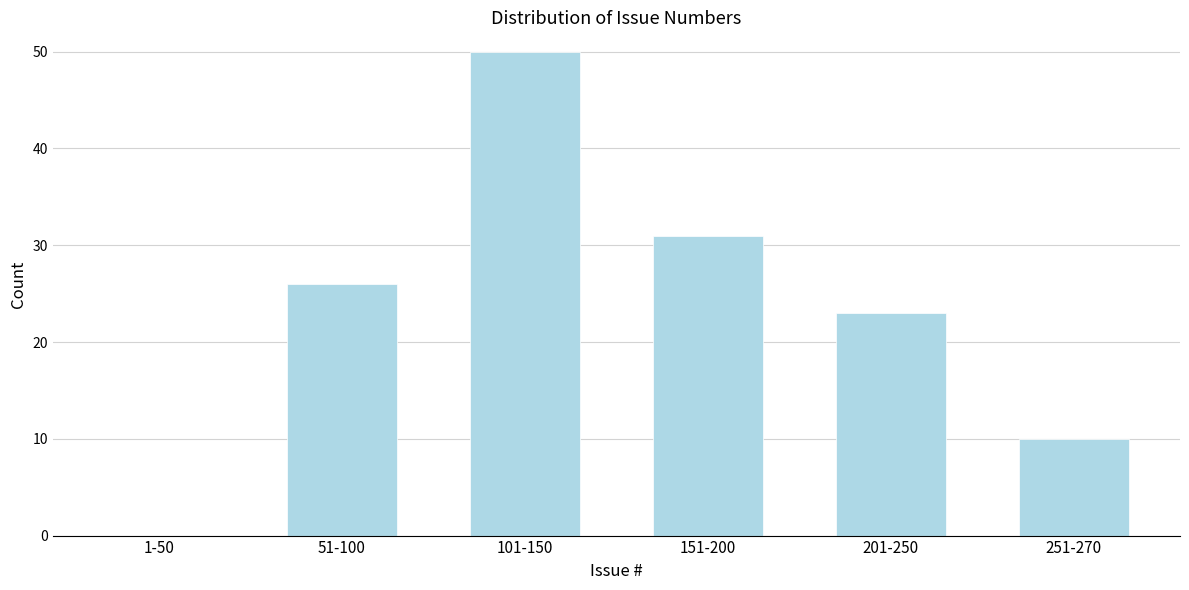

Reading left to right, list all the values displayed in this chart.

1-50=0	51-100=26	101-150=50	151-200=31	201-250=23	251-270=10